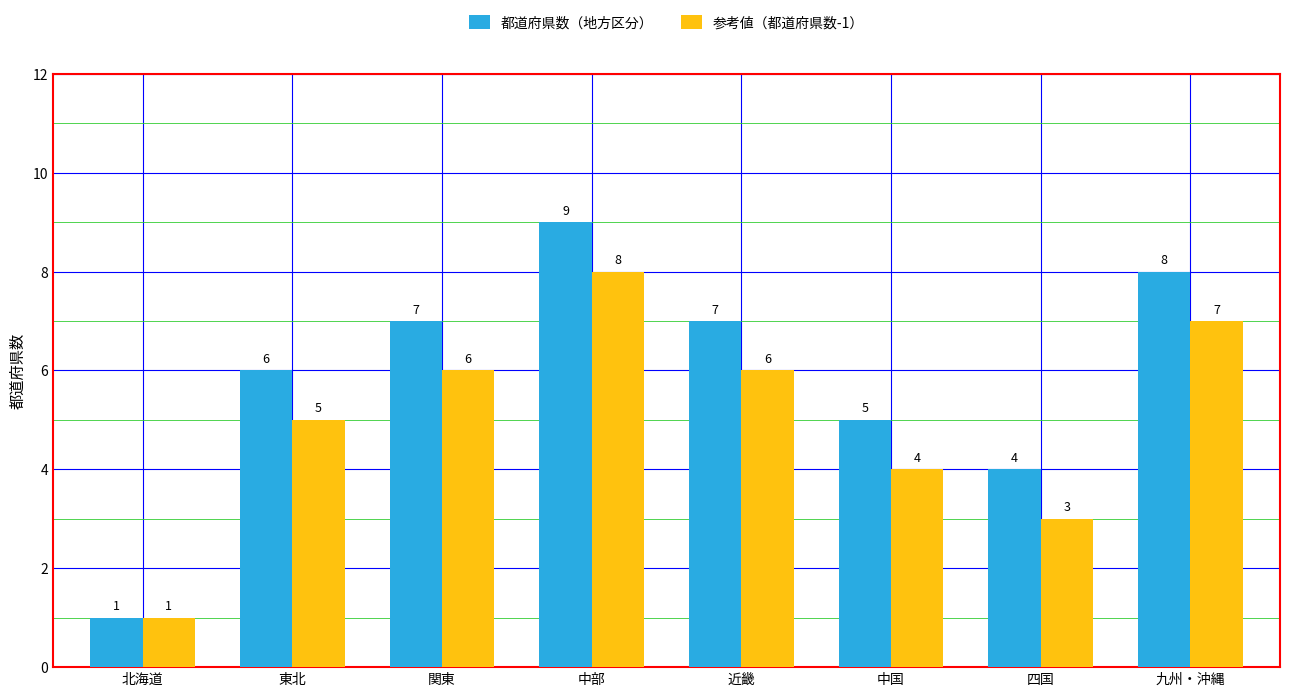

What is the value of the 都道府県数（地方区分） bar at the 7th from the left?

4